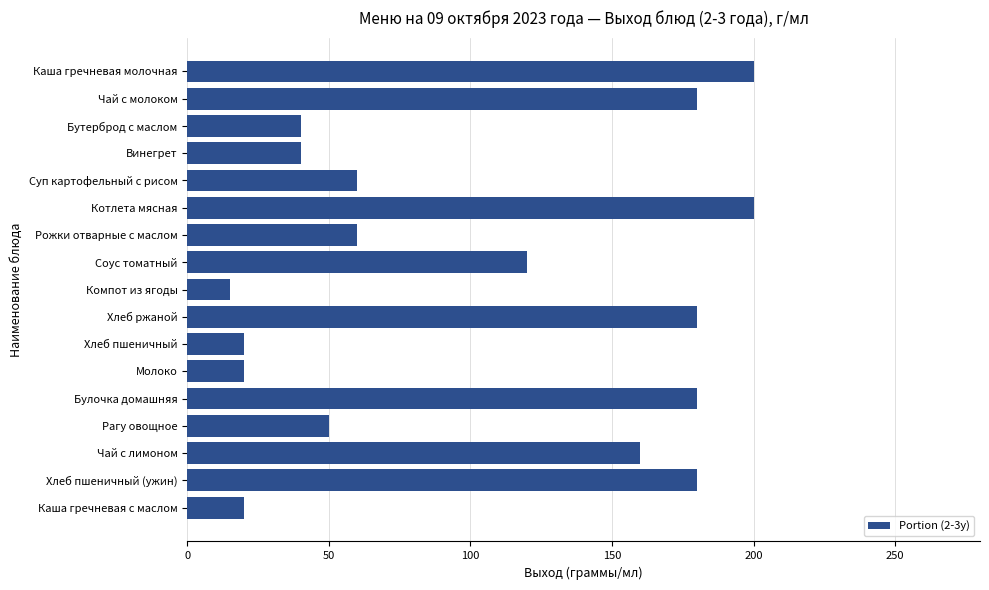

What position from the top is Компот из ягоды?

9